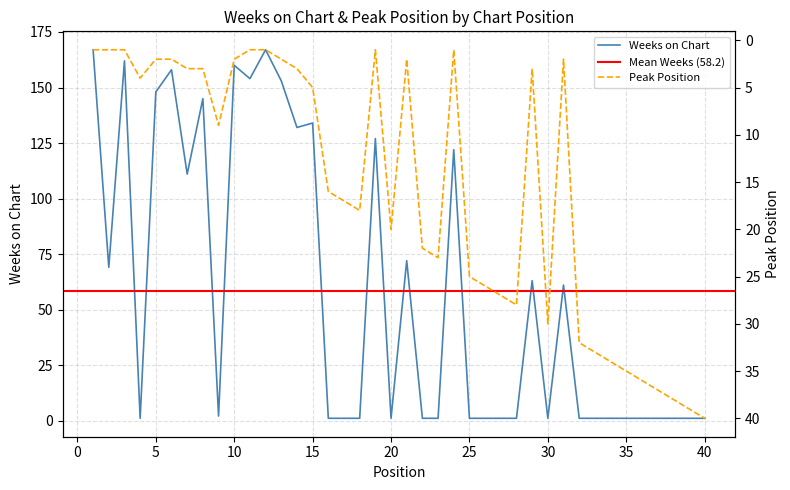

At which label does Weeks on Chart reach its peak?

1